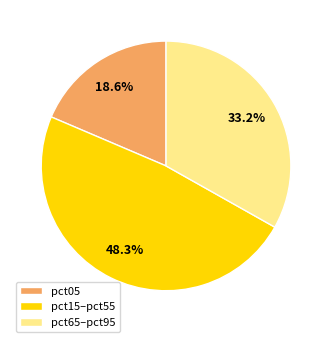

Is pct05 the majority of the pie?

No